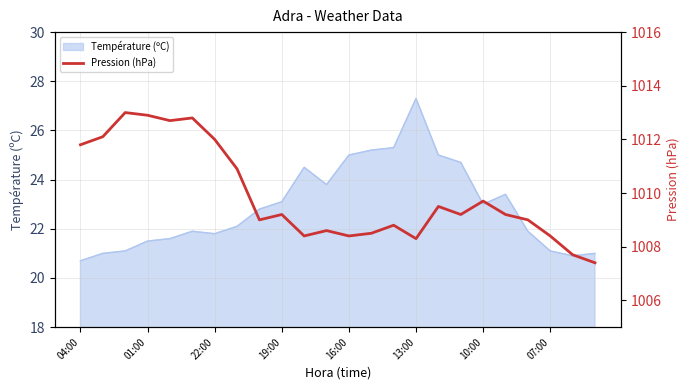

True or false: Température (ºC) has a value of 21.8 at 22:00.

True